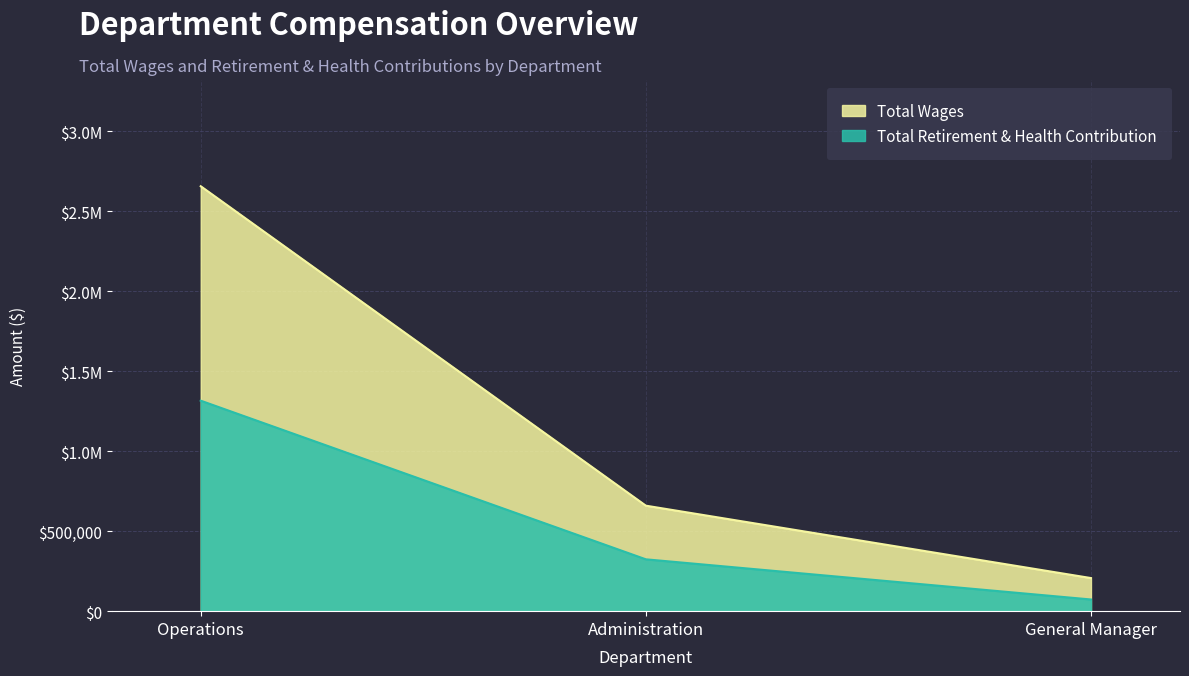

At which label does Total Wages first exceed 659579?

Operations